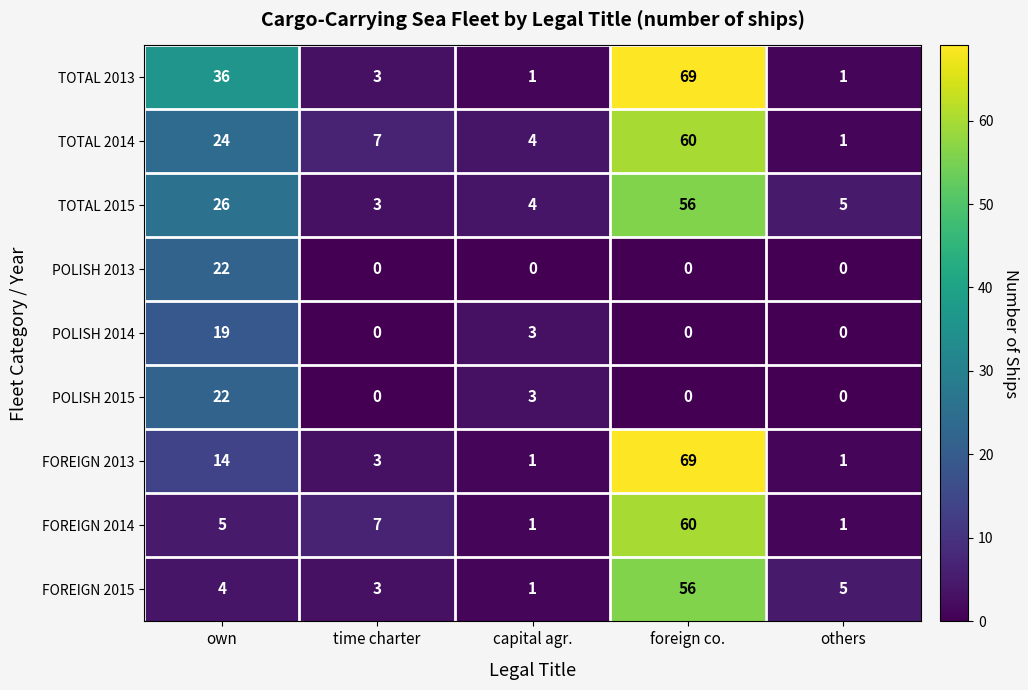

Which category has the highest value in the POLISH 2014 series?

own